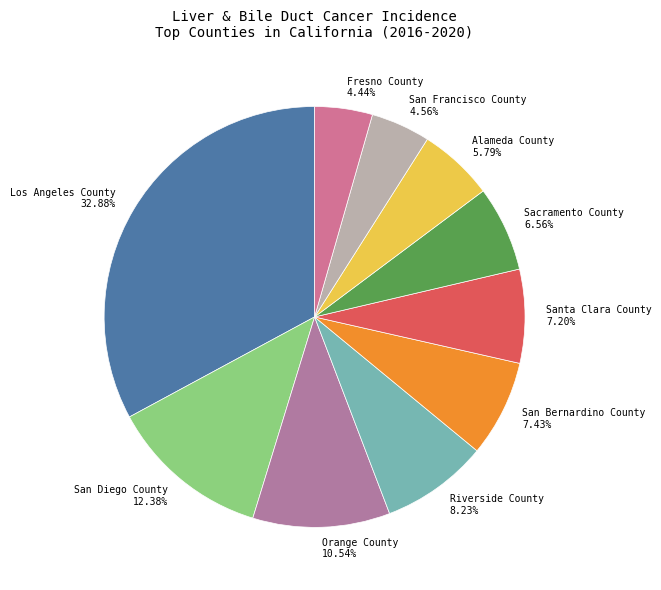

Do Sacramento County and San Francisco County together represent more than half of the pie?

No